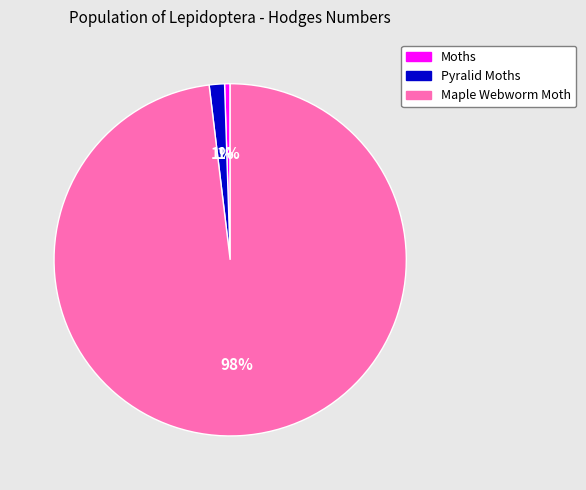

The Pyralid Moths slice represents 1% of the pie. True or false?

True